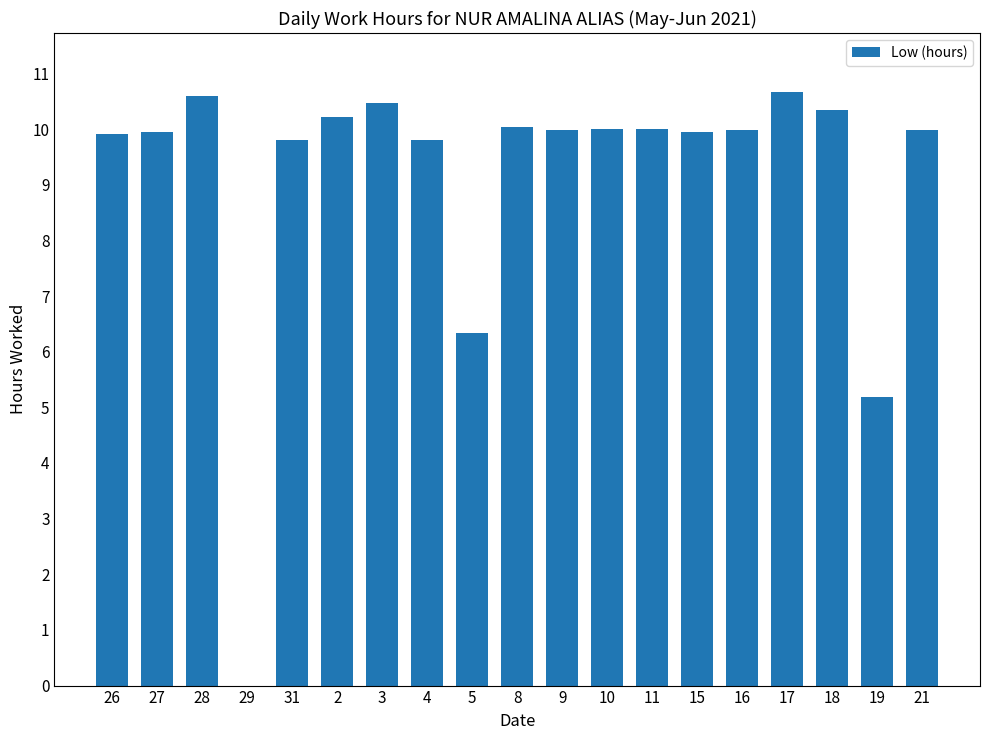

Read the value at 9.

10.0